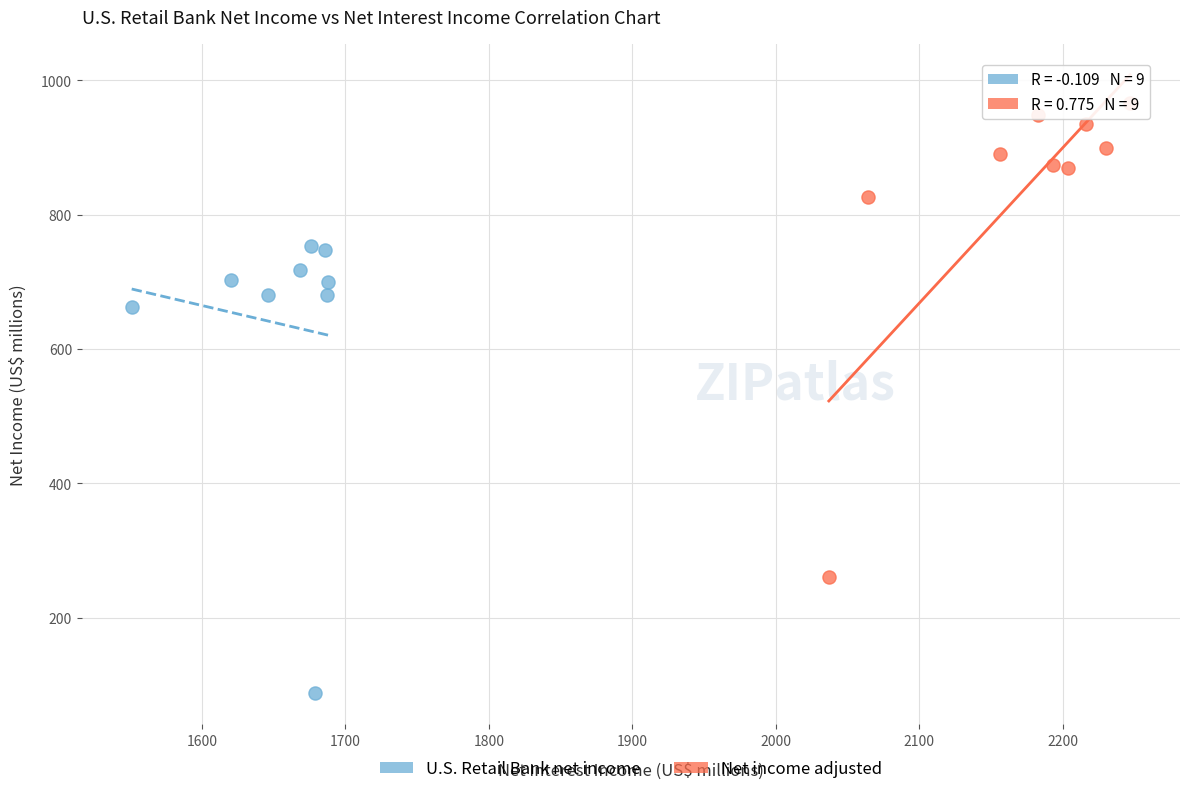

What are all the series names shown in the legend?

U.S. Retail Bank net income, Net income adjusted